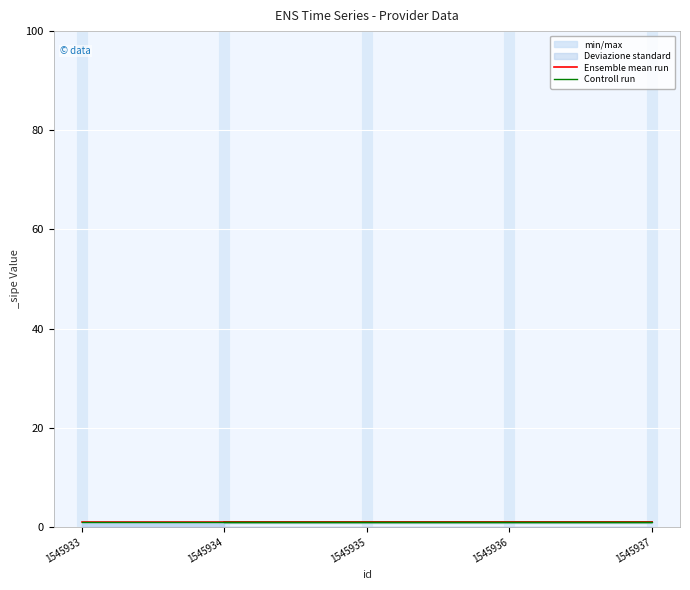

Reading right to left, what are all the values shown in this chart?

Ensemble mean run: 1.0	1.0	1.0	1.0	1.0
Controll run: 0.9	0.9	0.9	0.9	0.9